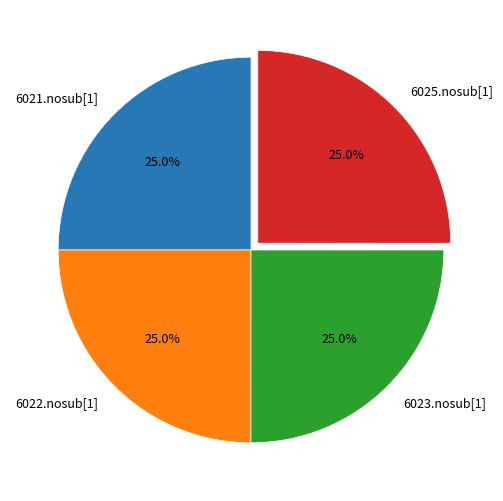

What is the ratio of the value at 6025.nosub[1] to the value at 6023.nosub[1]?

1.0